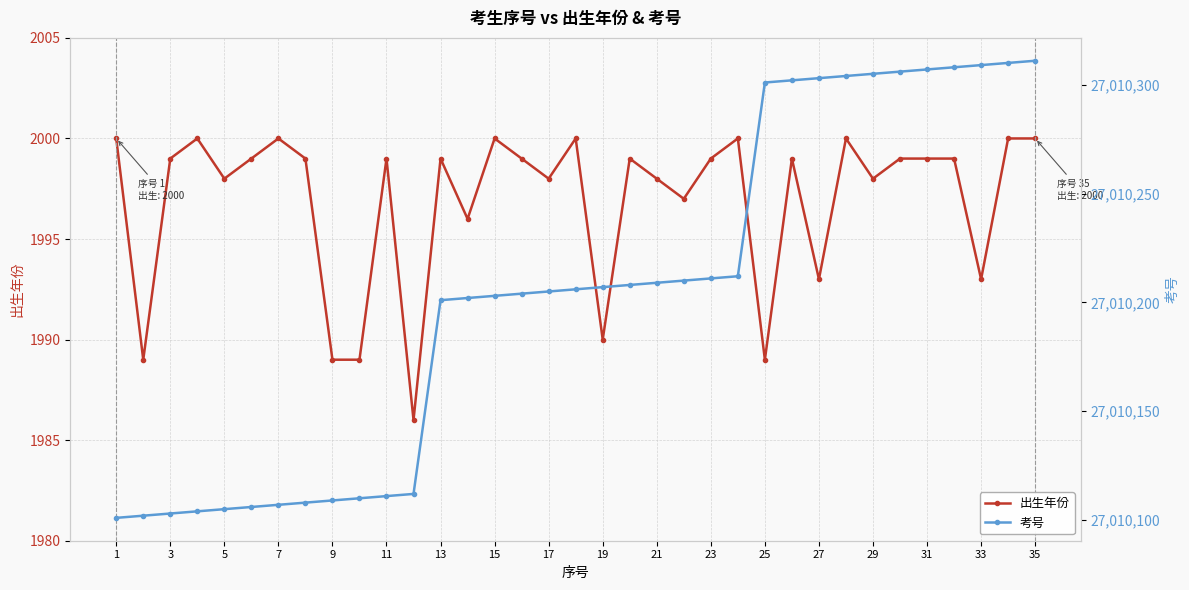

What are all the series names shown in the legend?

出生年份, 考号